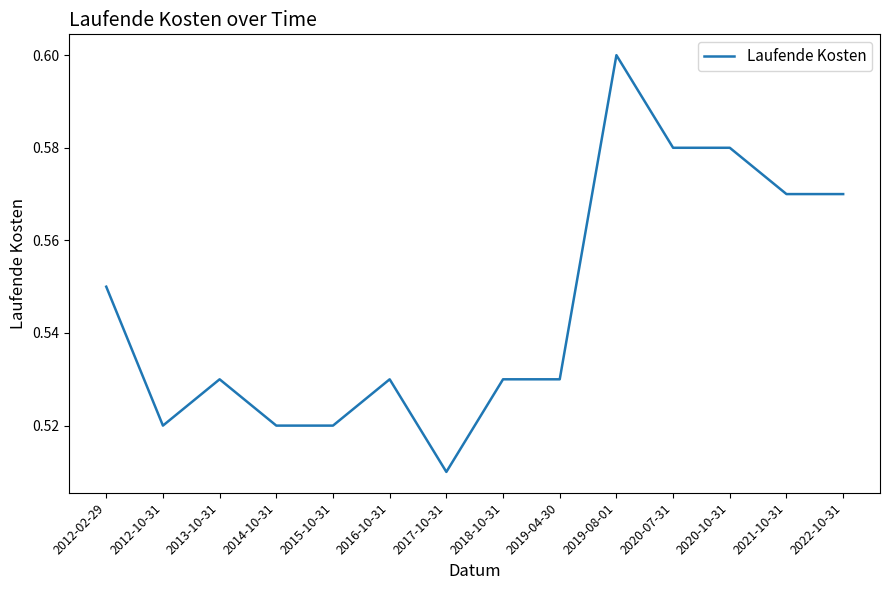

What is the difference between the second highest and second lowest values?

0.1